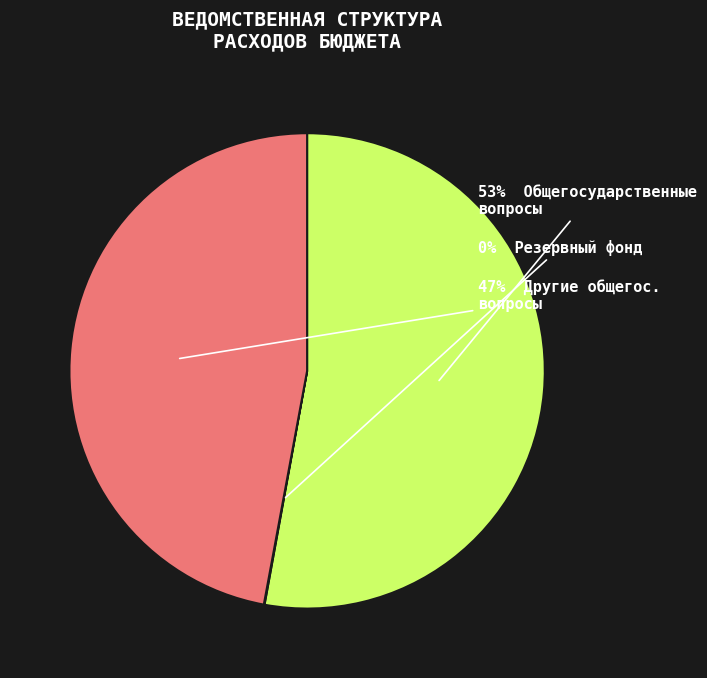

Is there a majority slice in this chart?

Yes